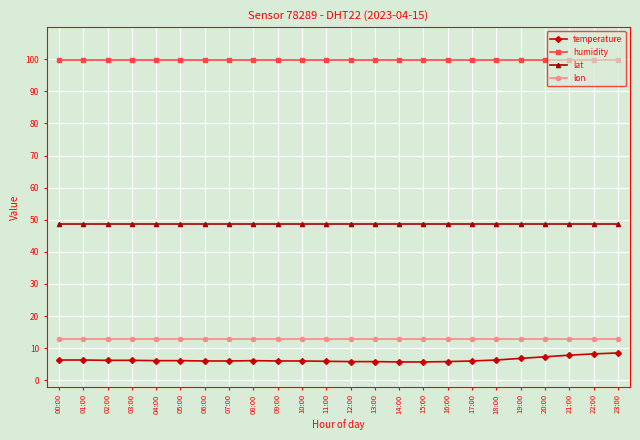

Read the lat value at 21:00.

48.8